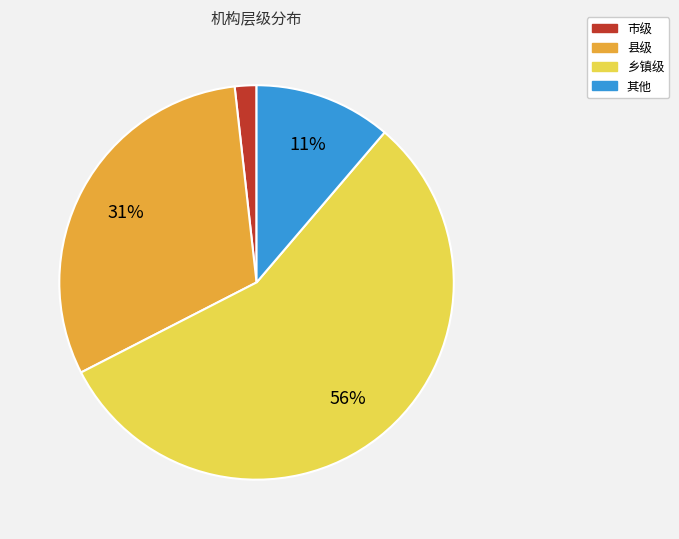

To the nearest percent, what is the average slice percentage?

25%